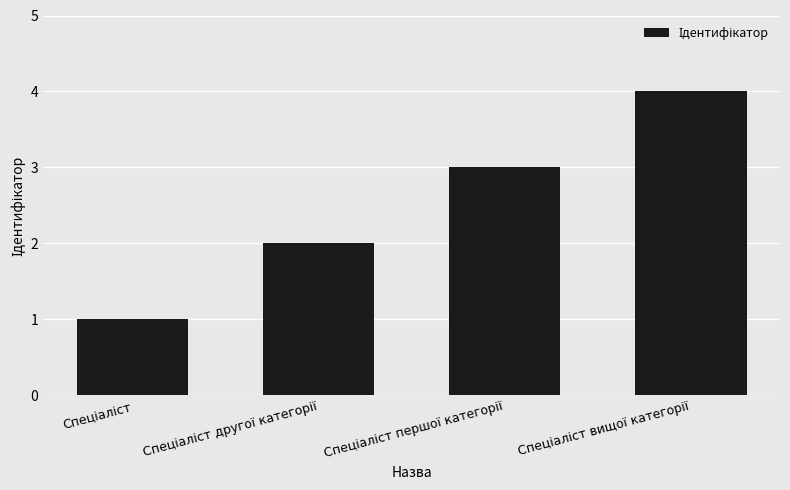

How many distinct data groups are displayed?

1